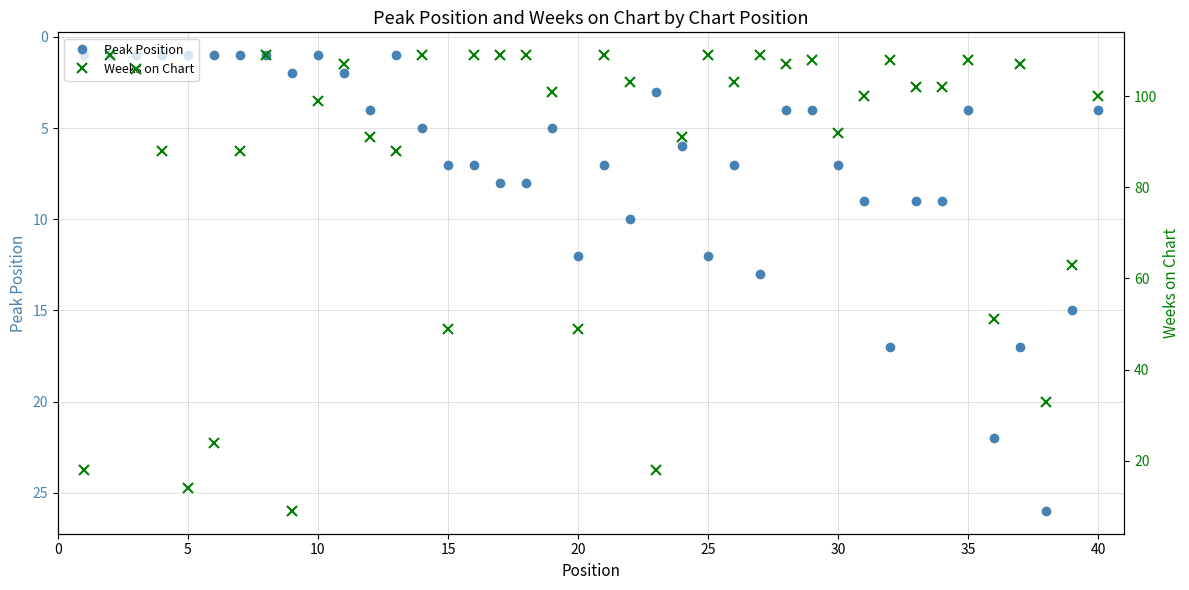

How many interior local valleys does the Weeks on Chart series have?

11